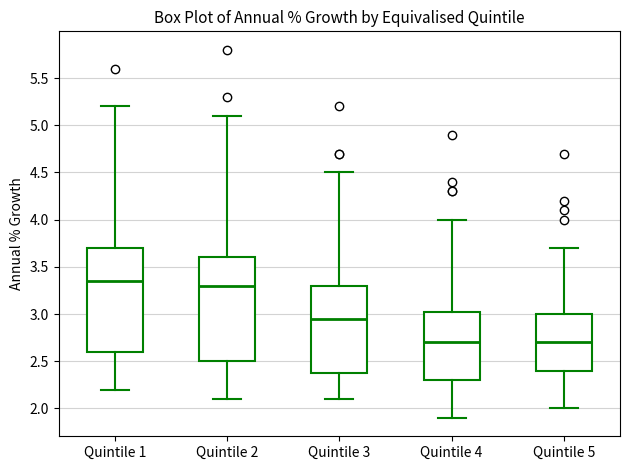

Reading left to right, transcribe this box plot: for each box, give where its median line is, the range the box spans, and where its two whiskers end, as read against the y-axis. The values are not printed on the chart, so give them approximately, as read against the axis.

Quintile 1: median 3.35, box 2.60 to 3.70, whiskers 2.20 to 5.20
Quintile 2: median 3.30, box 2.50 to 3.60, whiskers 2.10 to 5.10
Quintile 3: median 2.95, box 2.40 to 3.30, whiskers 2.10 to 4.50
Quintile 4: median 2.70, box 2.30 to 3.05, whiskers 1.90 to 4.00
Quintile 5: median 2.70, box 2.40 to 3.00, whiskers 2.00 to 3.70